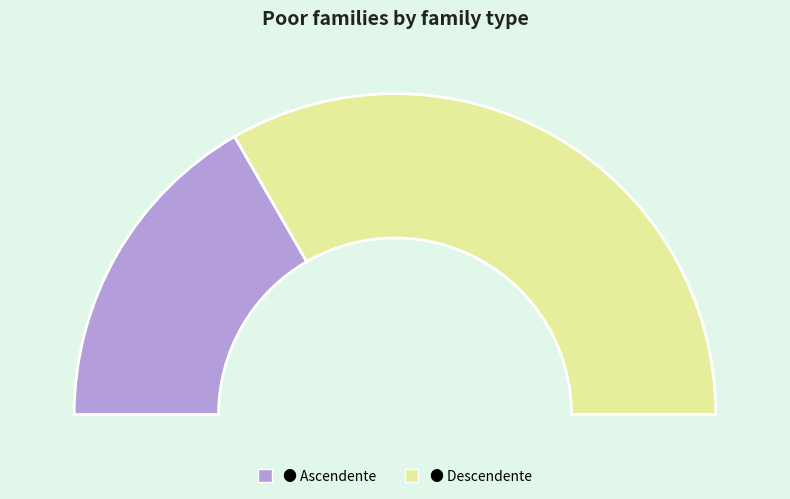

To the nearest percent, what is the combined percentage of Ascendente and Descendente?

100%